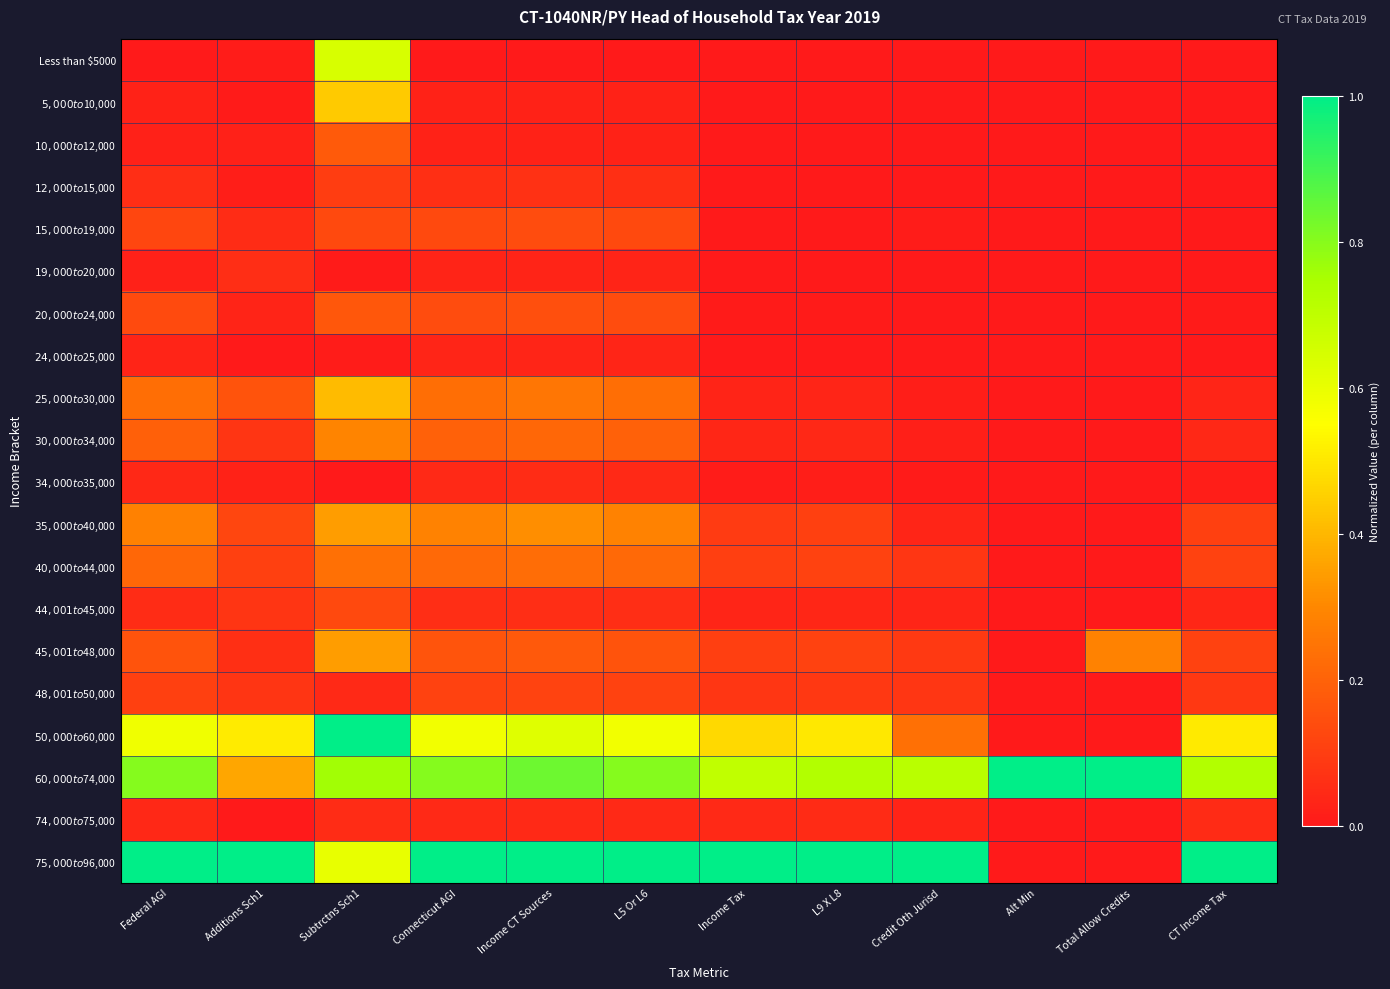

At which category is the sum across all series the highest?

Subtrctns Sch1